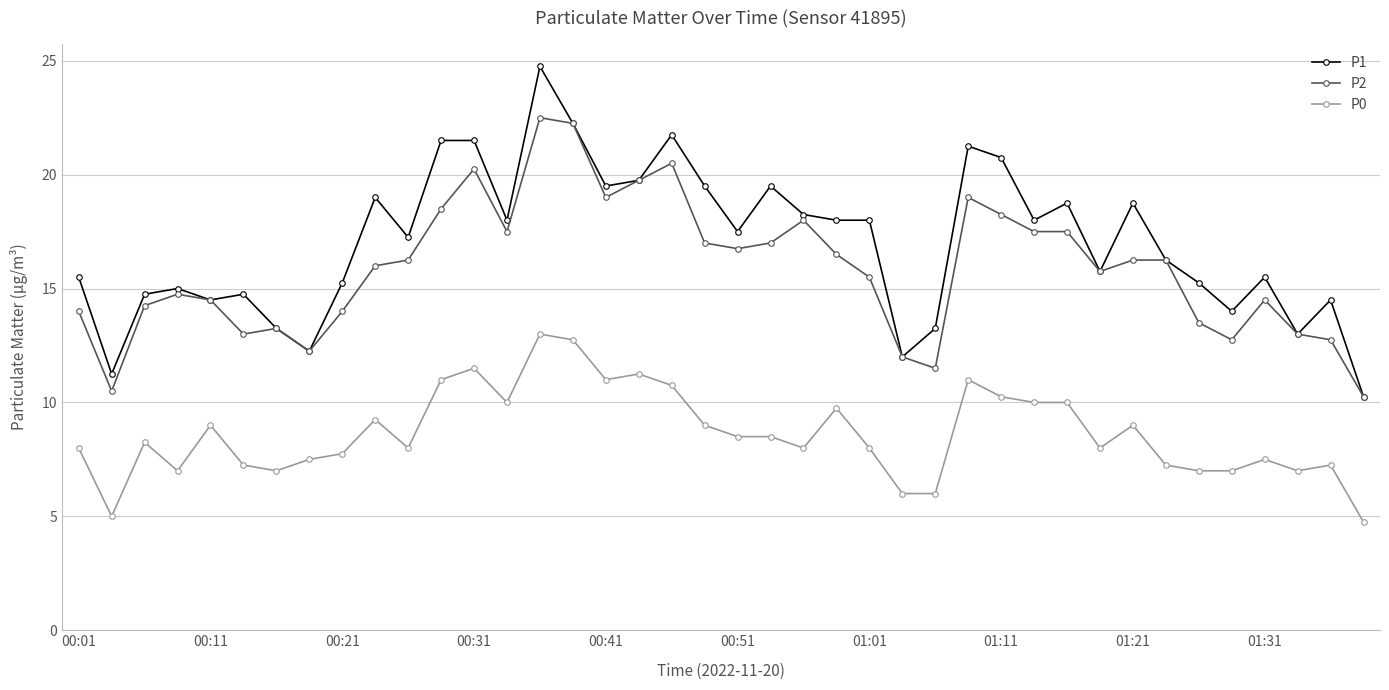

What are all the series names shown in the legend?

P1, P2, P0